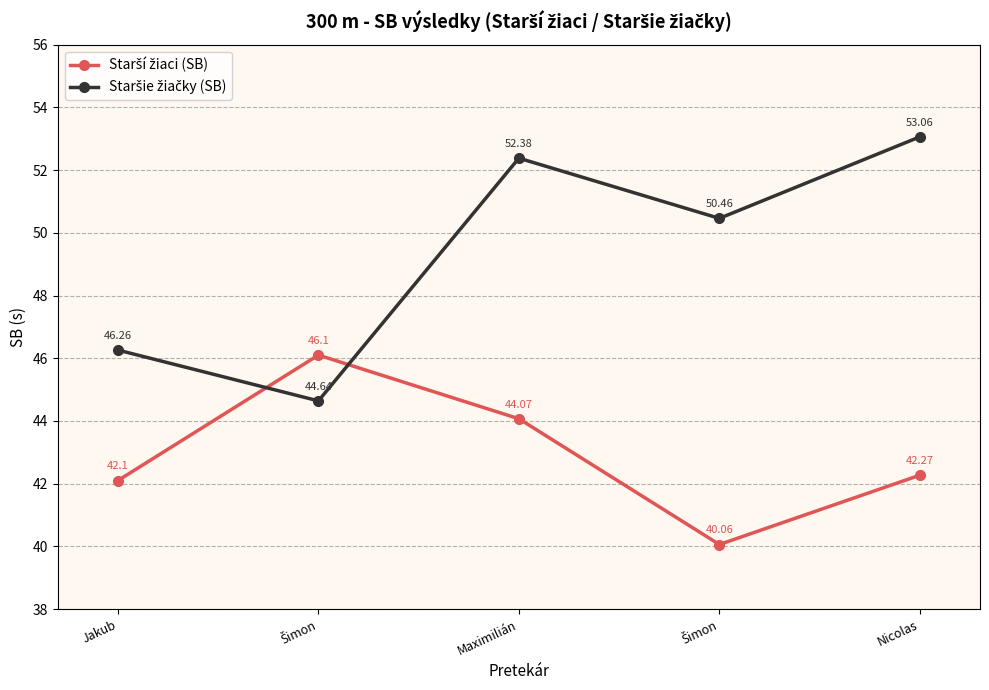

Which series ends up on top after the final intersection of Starší žiaci (SB) and Staršie žiačky (SB)?

Staršie žiačky (SB)